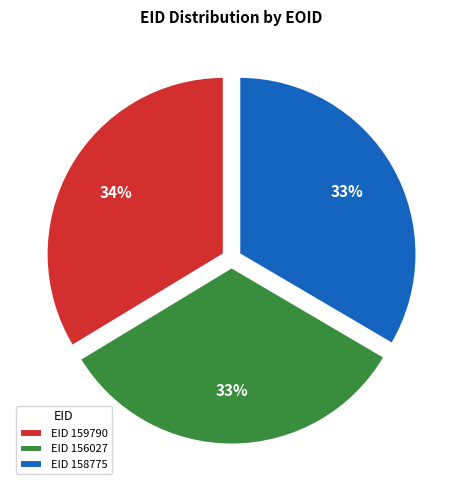

To the nearest percent, what is the average slice percentage?

33%